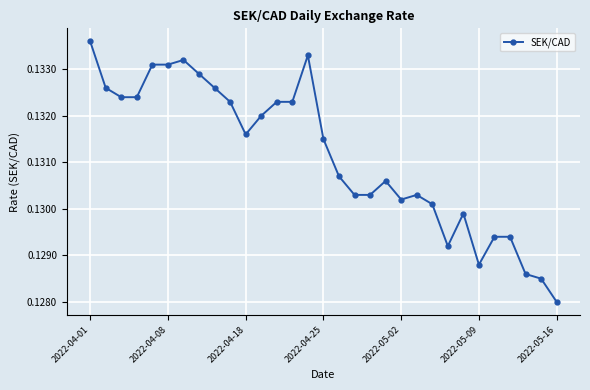

What is the sum of all values?

4.1